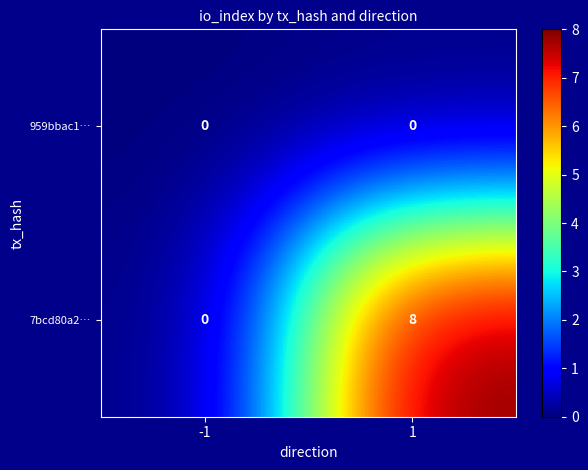

Reading left to right, list all the values displayed in this chart.

959bbac1…: -1=0	1=0
7bcd80a2…: -1=0	1=8